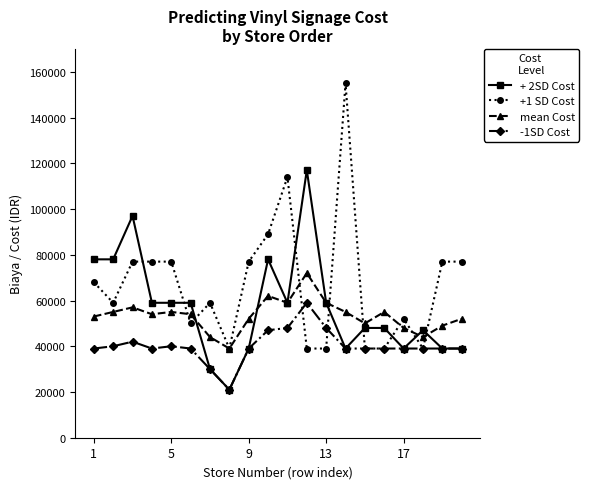

What is the value of the + 2SD Cost point at the 5th from the left?

59000